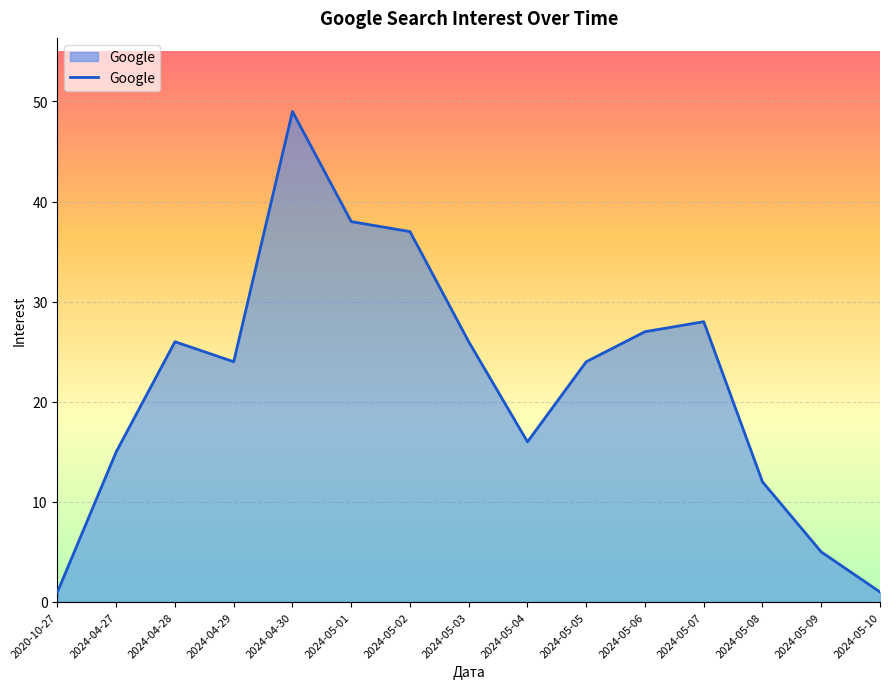

How many lines are shown in the chart?

1